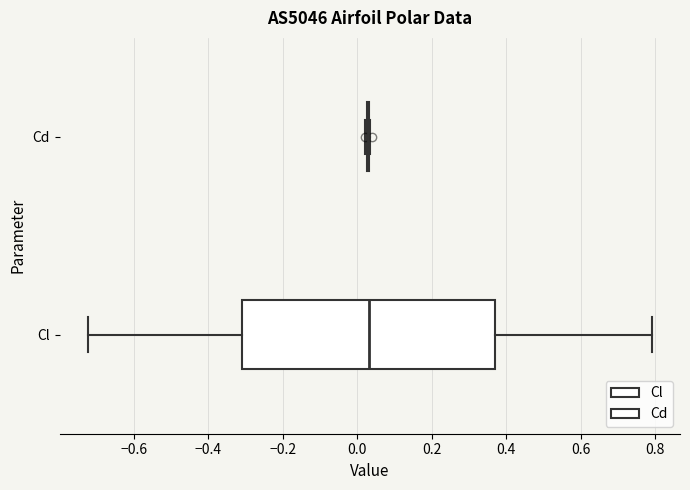

Where does the right whisker of the box for Cl end on the x-axis? The values are not printed on the chart, so give them approximately, as read against the axis.

0.80